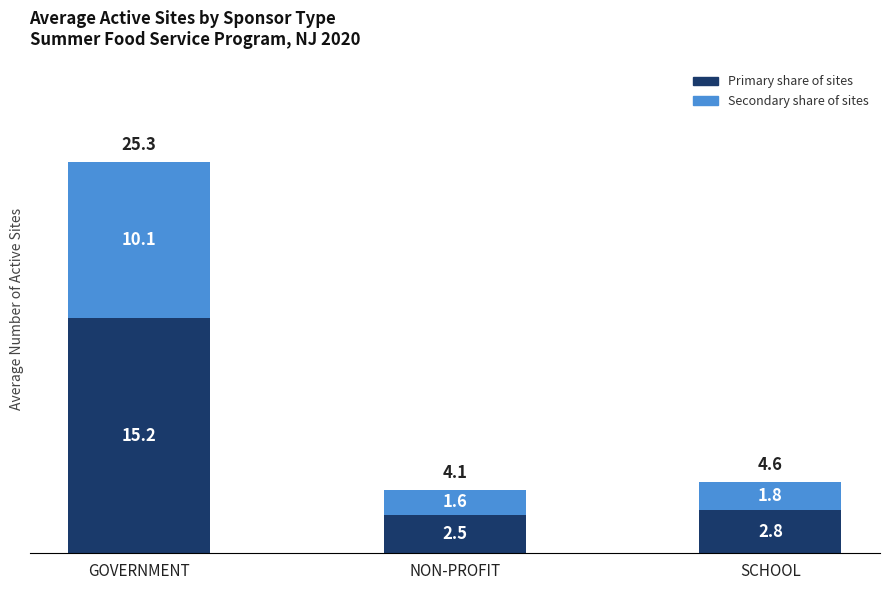

At which category is the sum across all series the highest?

GOVERNMENT